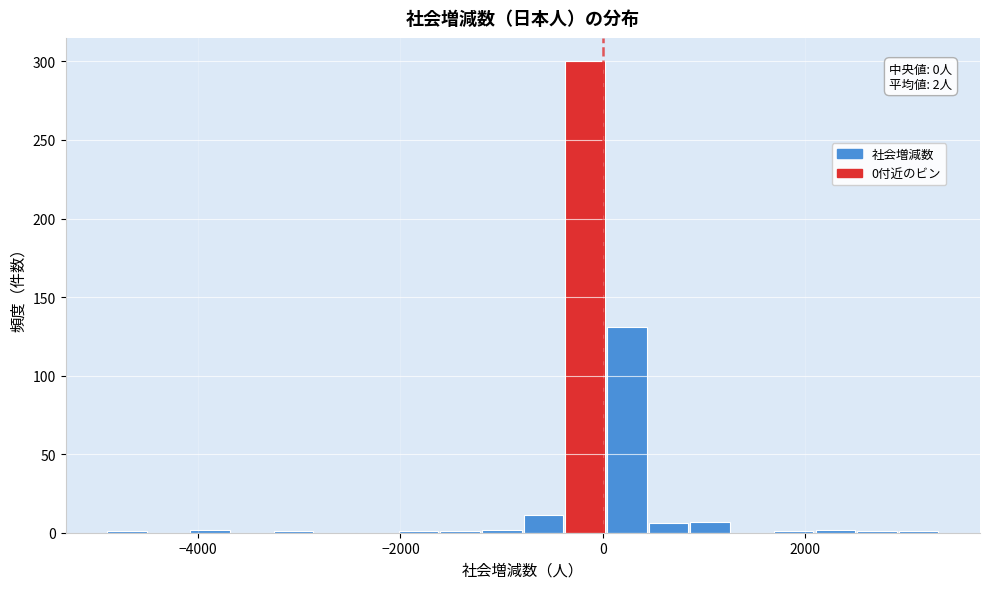

Read against the x-axis, roughly where is the centre of the tallest bar?

-200